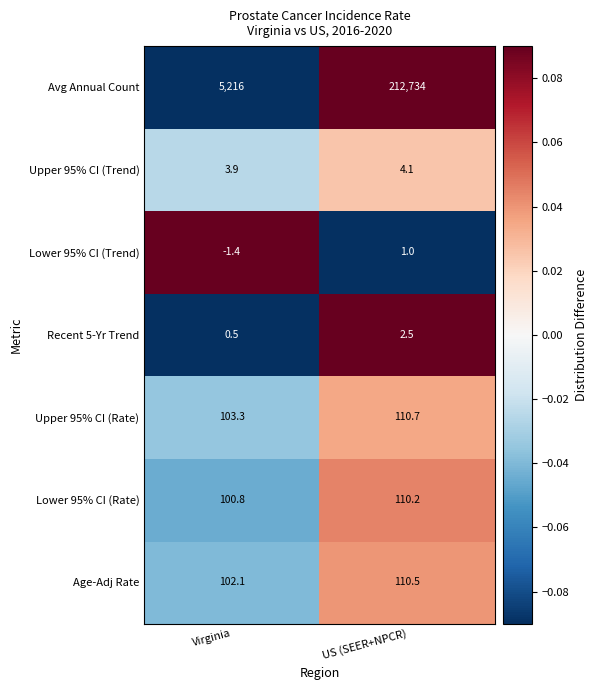

Reading left to right, extract all data points from this chart.

Avg Annual Count: 5216.0	212734.0
Upper 95% CI (Trend): 3.9	4.1
Lower 95% CI (Trend): -1.4	1.0
Recent 5-Yr Trend: 0.5	2.5
Upper 95% CI (Rate): 103.3	110.7
Lower 95% CI (Rate): 100.8	110.2
Age-Adj Rate: 102.1	110.5